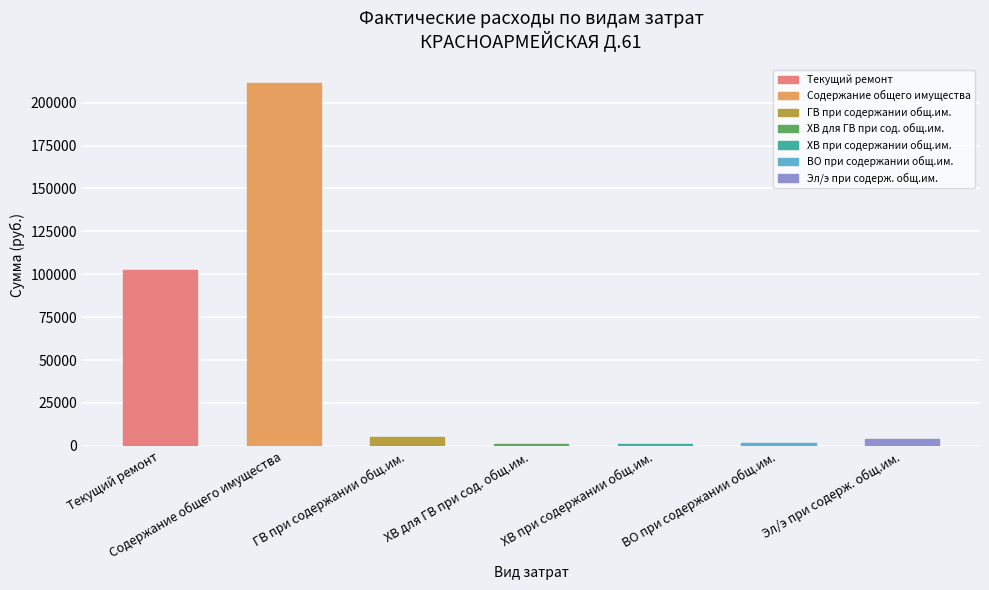

Between ВО при содержании общ.им. and Содержание общего имущества, which is larger?

Содержание общего имущества